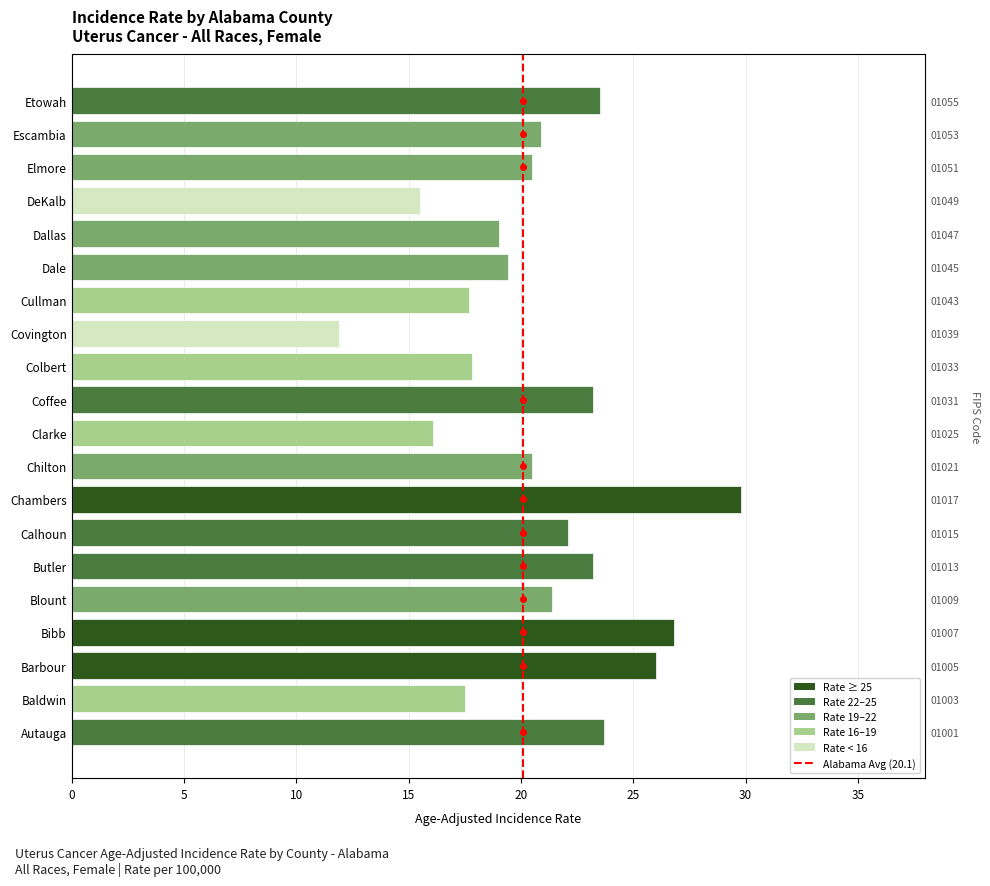

What is the difference between the maximum and minimum values?

17.9